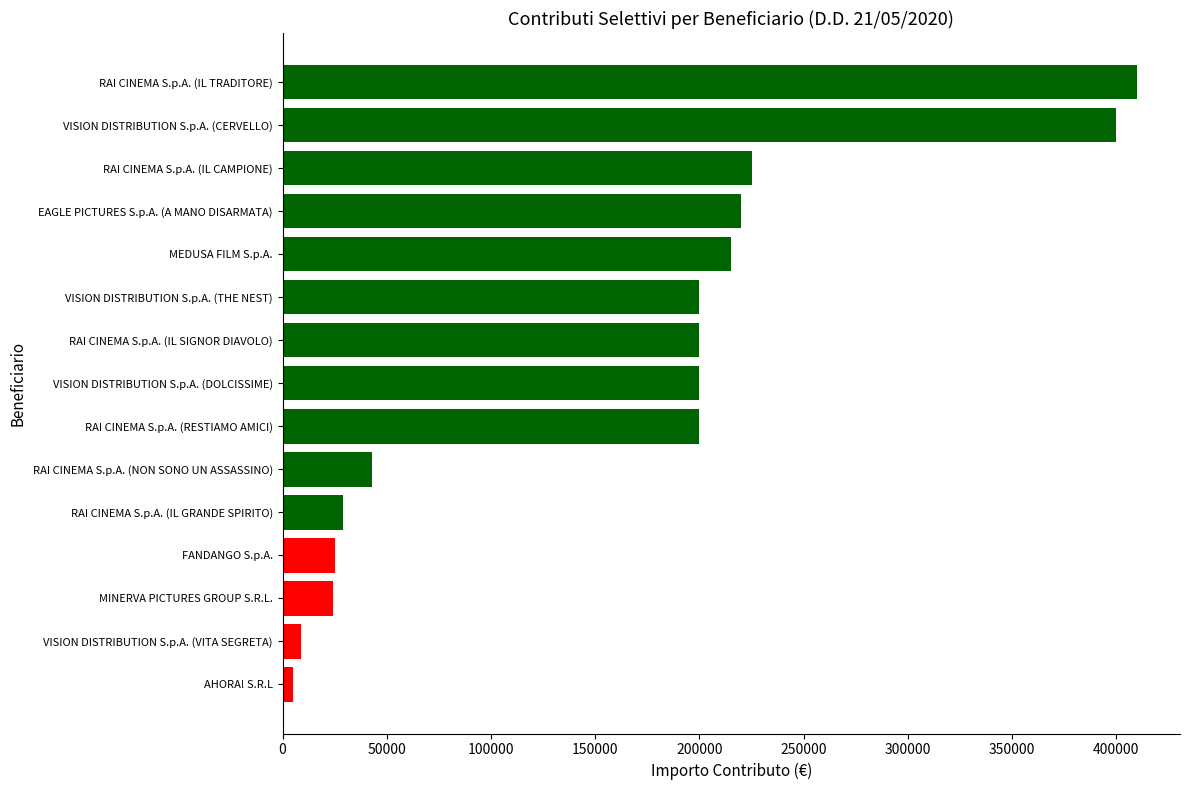

What is the smallest value displayed?

5000